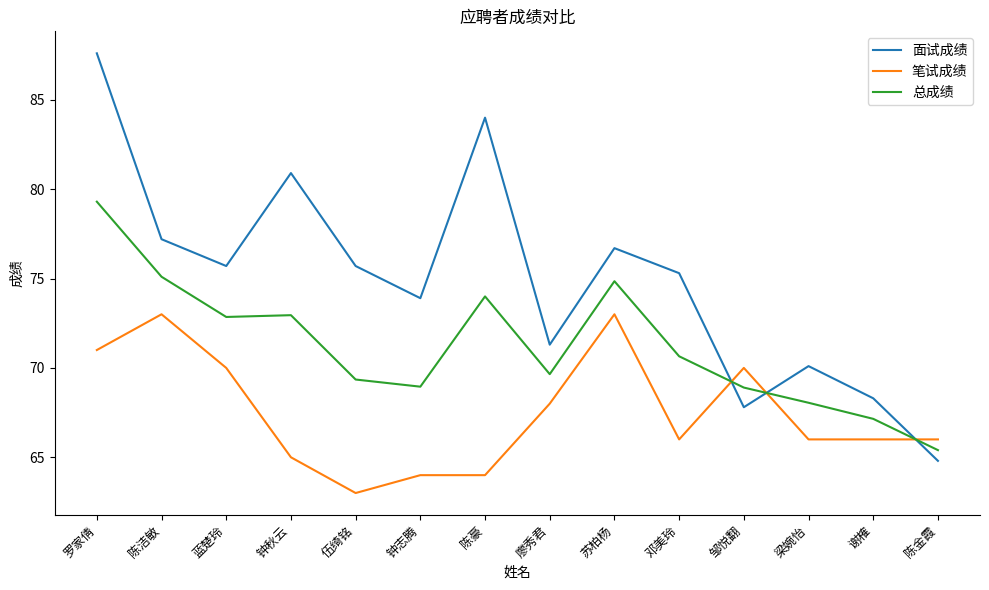

Which series has the largest total across all categories?

面试成绩